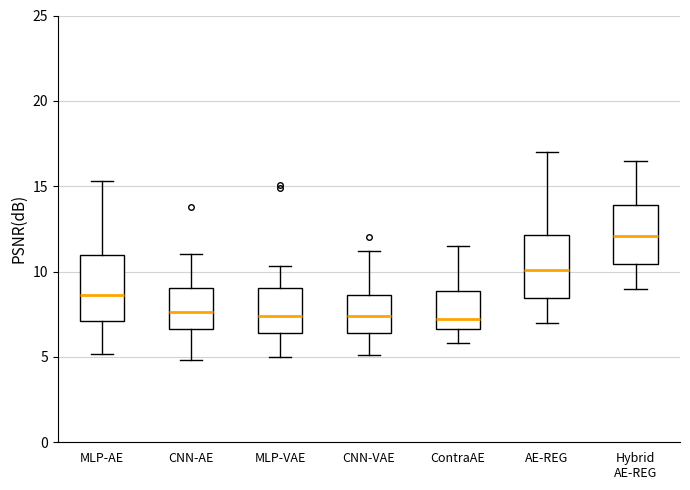

Which box's median line is the highest?

Hybrid AE-REG